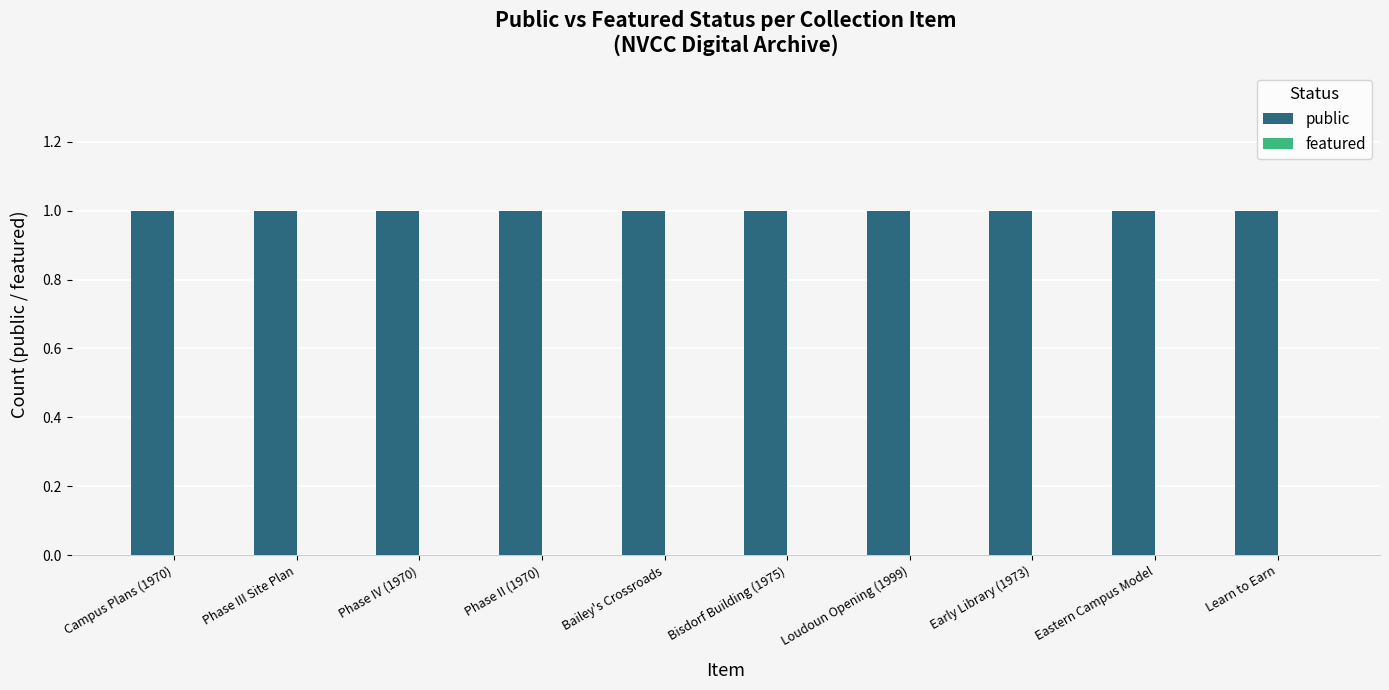

What is the label of the 6th bar from the left?

Bisdorf Building (1975)